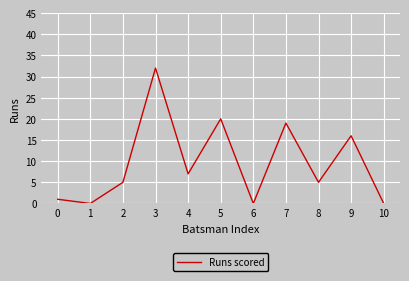

Reading right to left, what are all the values shown in this chart?

0	16	5	19	0	20	7	32	5	0	1